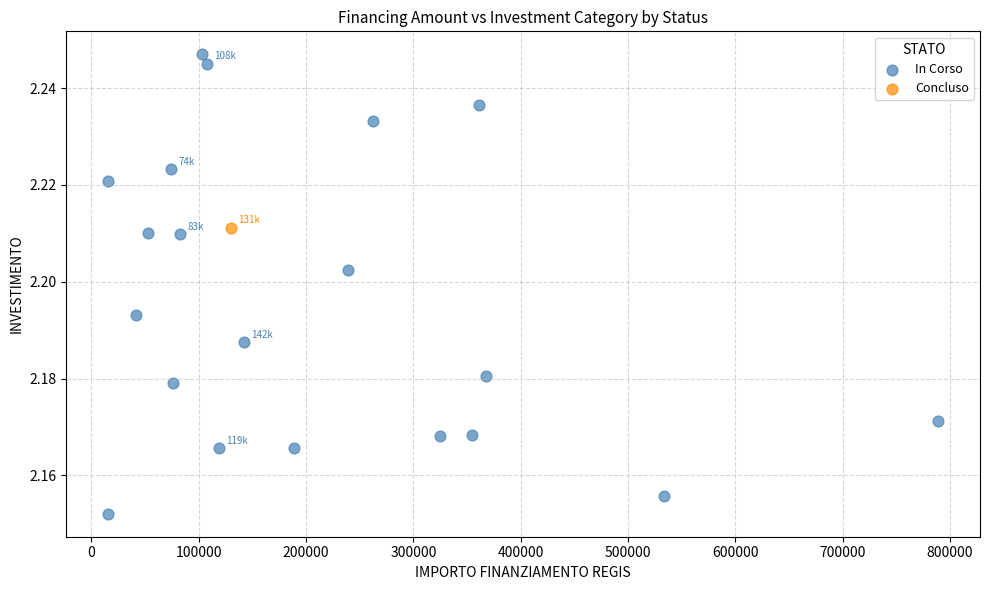

What are all the series names shown in the legend?

In Corso, Concluso